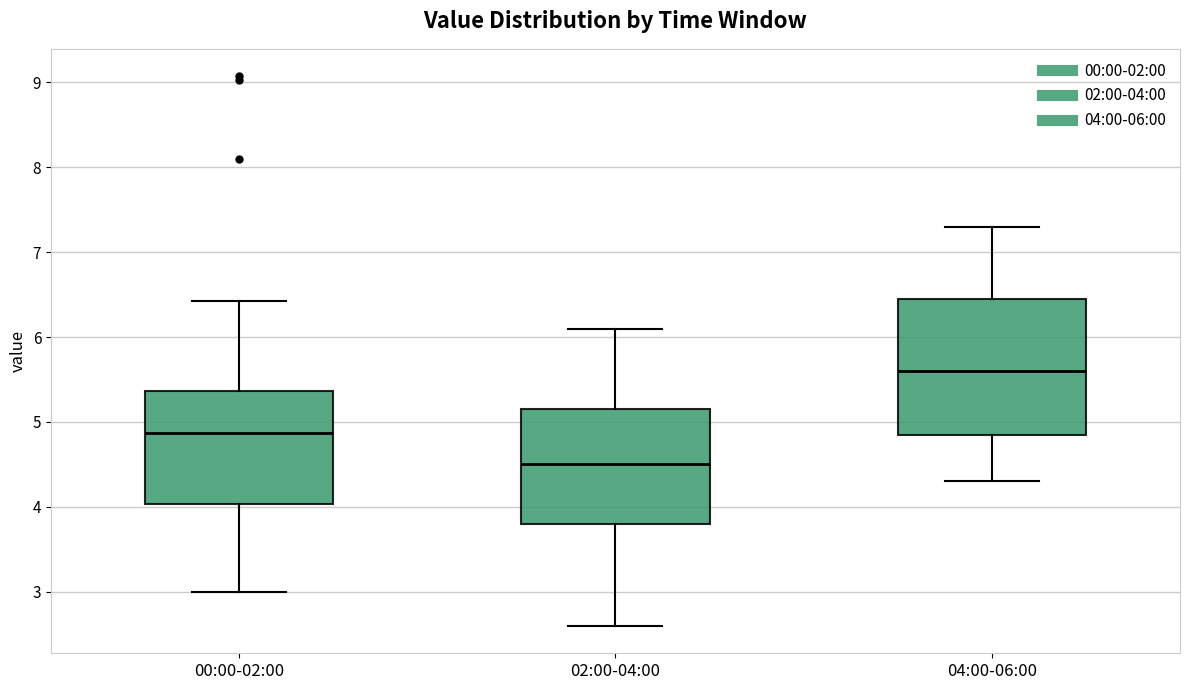

Which box is the tallest, from its lower edge to its upper edge?

04:00-06:00